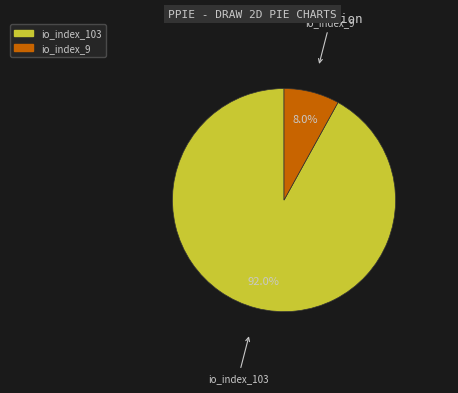

The io_index_103 slice represents 97% of the pie. True or false?

False